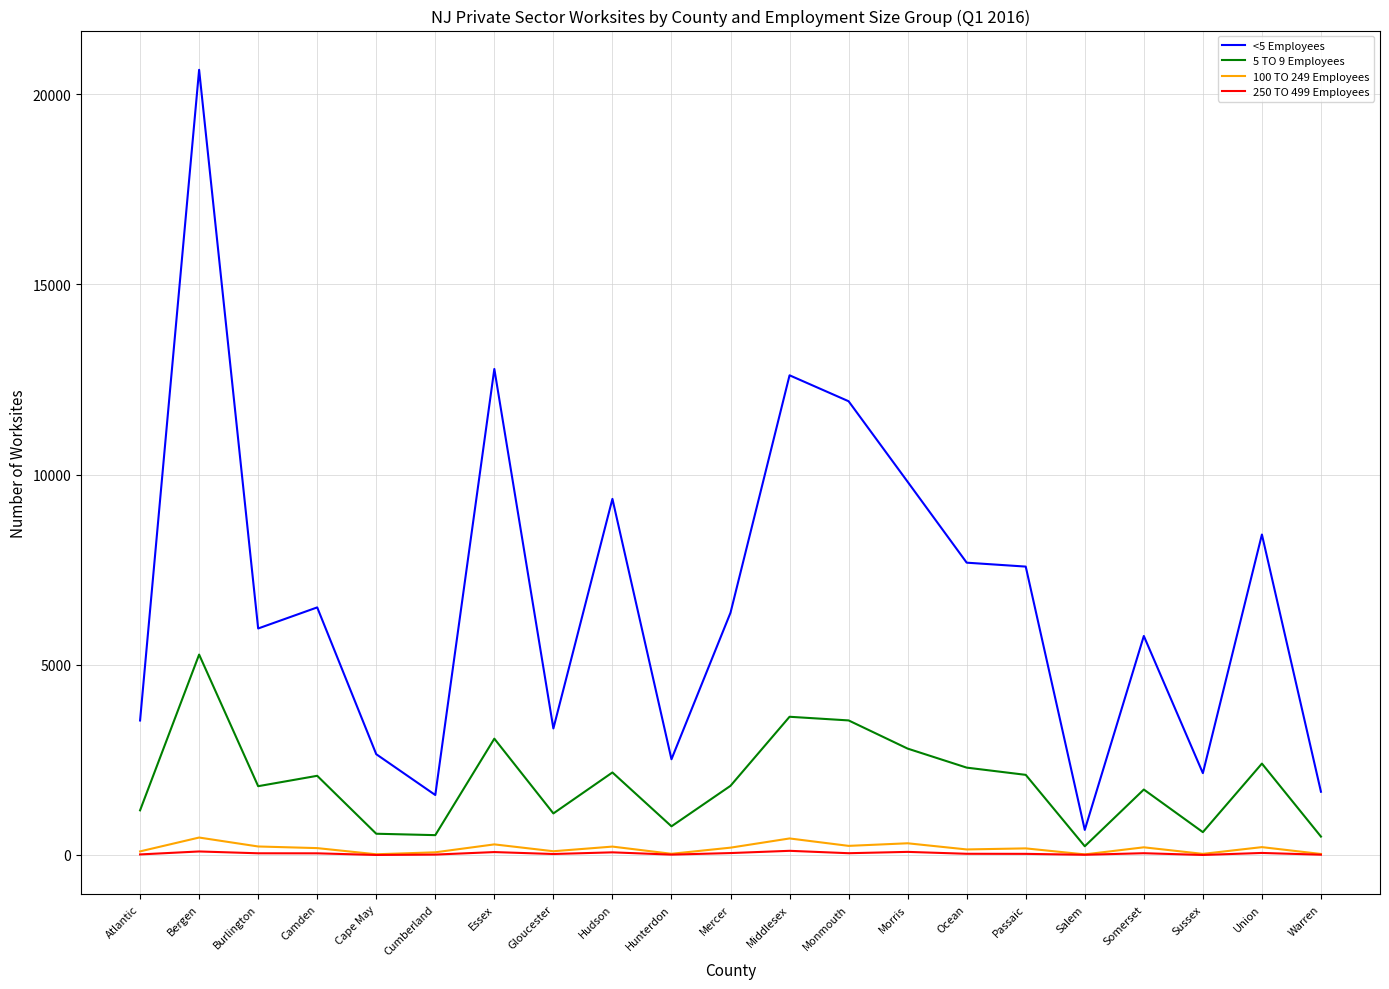

Which series changed the most between Camden and Warren?

<5 Employees